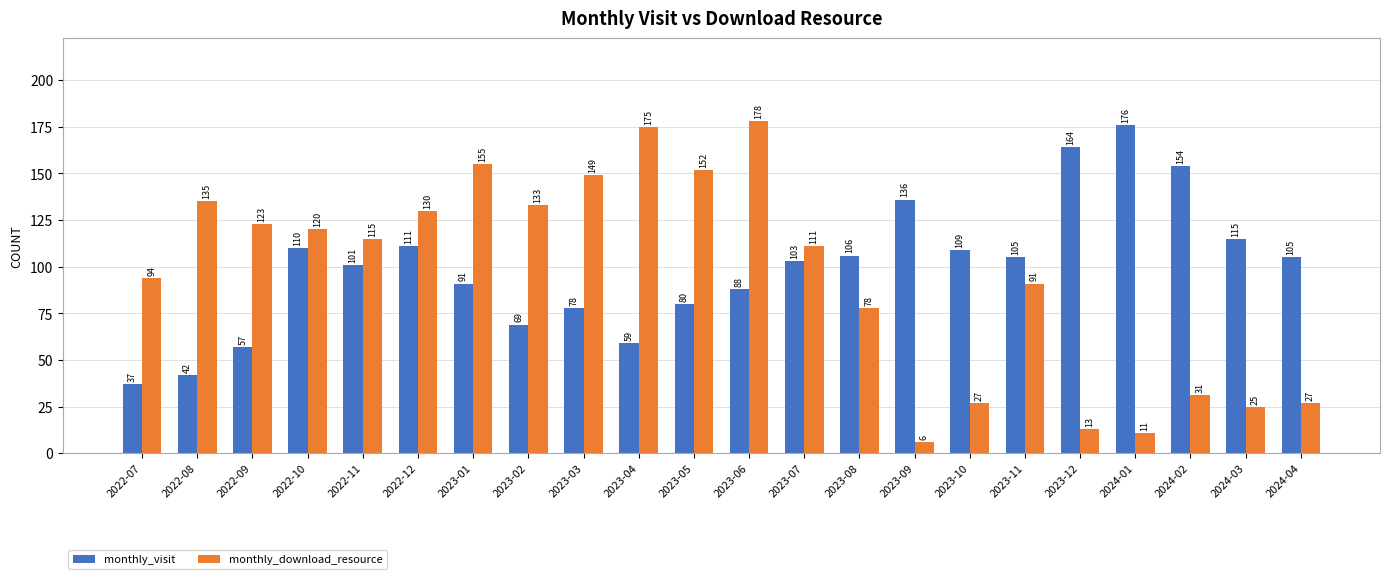

At 2024-02, list the series in order from largest to smallest.

monthly_visit, monthly_download_resource